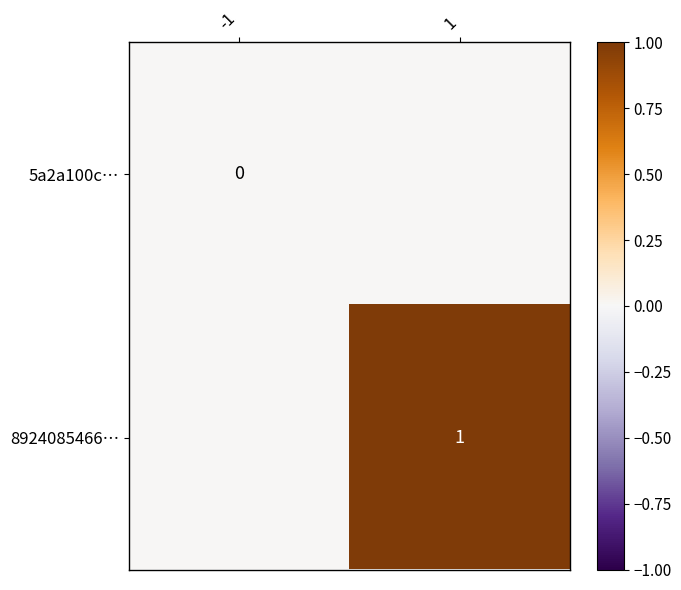

Rank the series by their average value, from lowest to highest.

5a2a100c…, 8924085466…